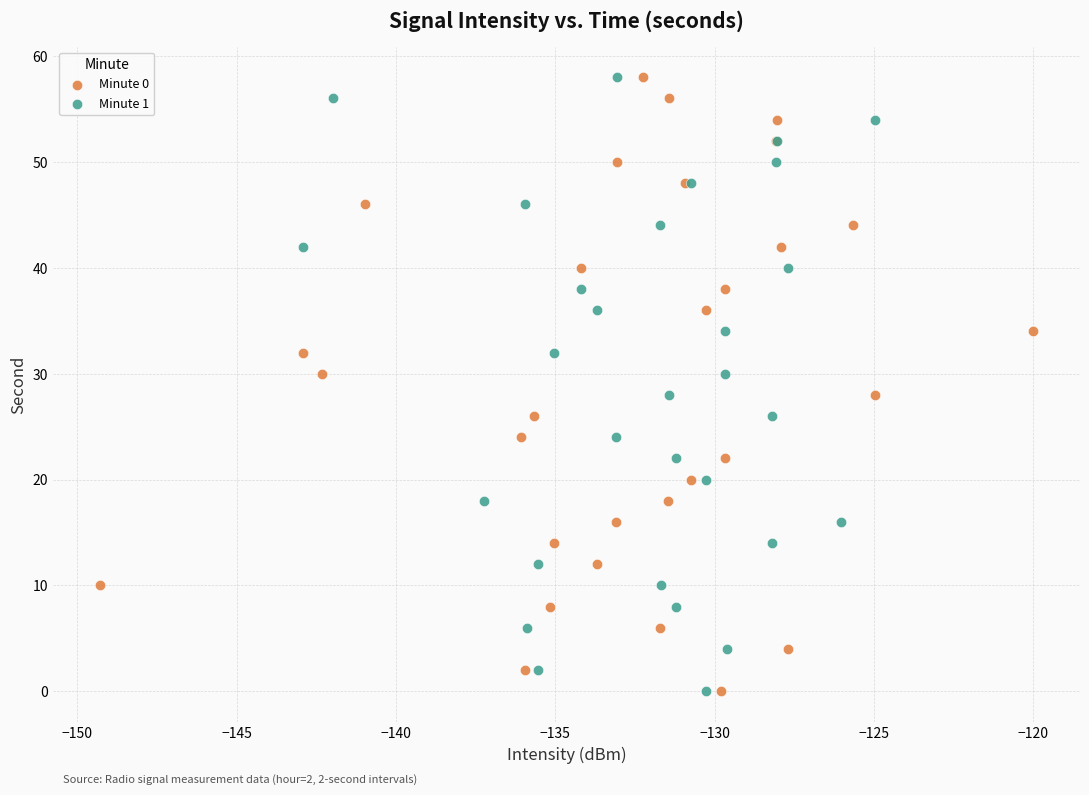

What are all the series names shown in the legend?

Minute 0, Minute 1